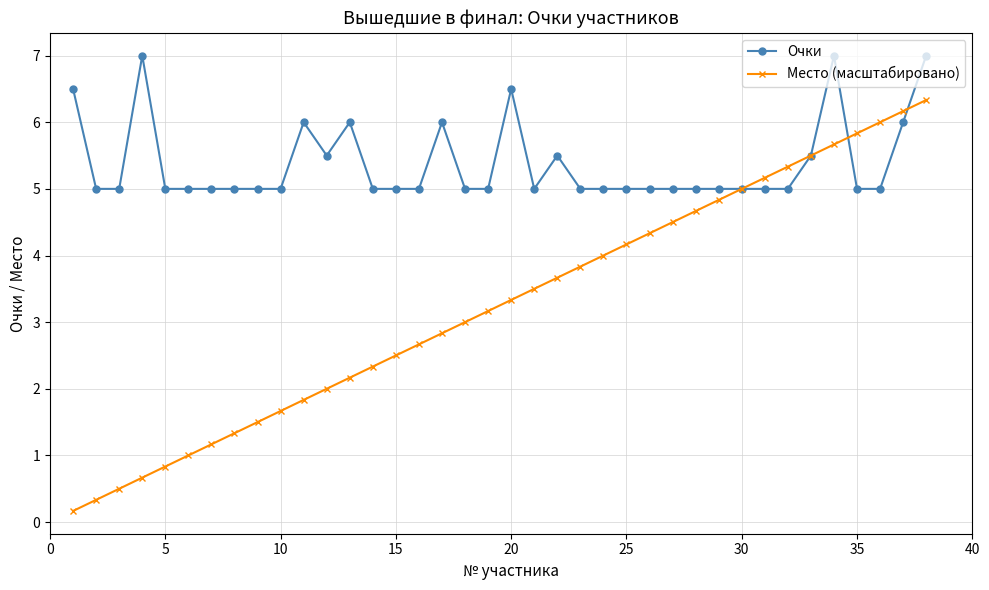

What is the sum of all Очки values?

204.5